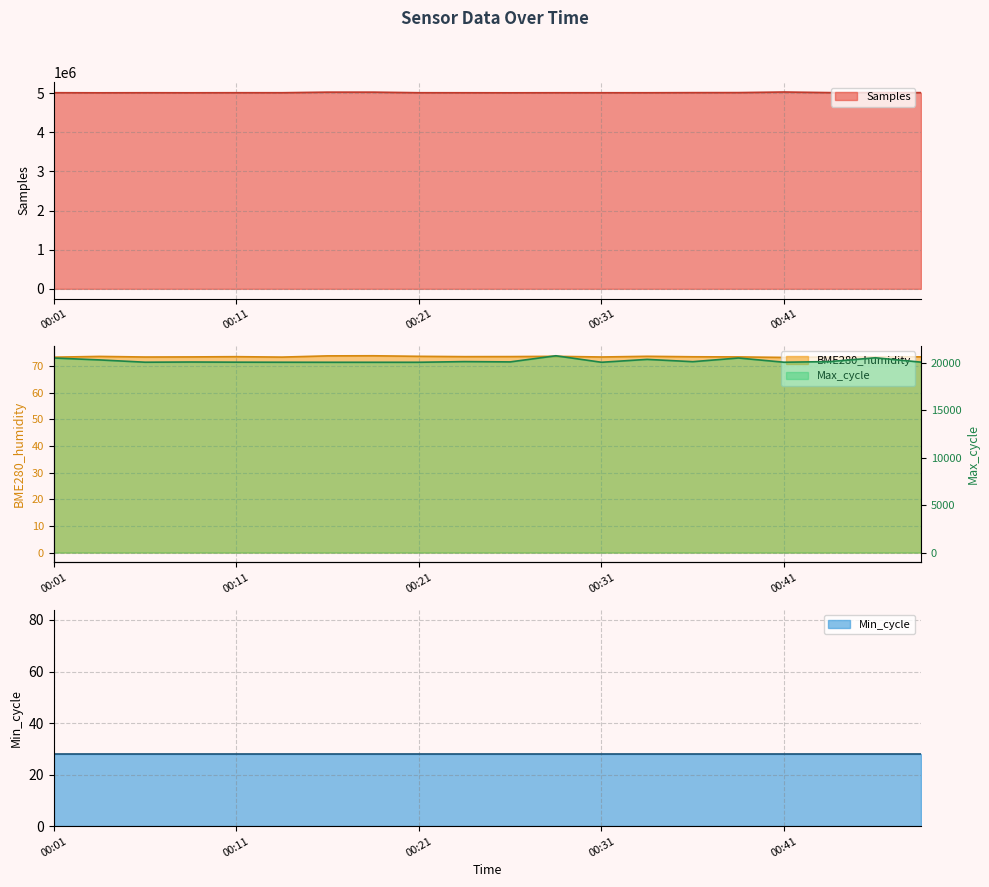

What is the maximum value for Max_cycle?

20710.0